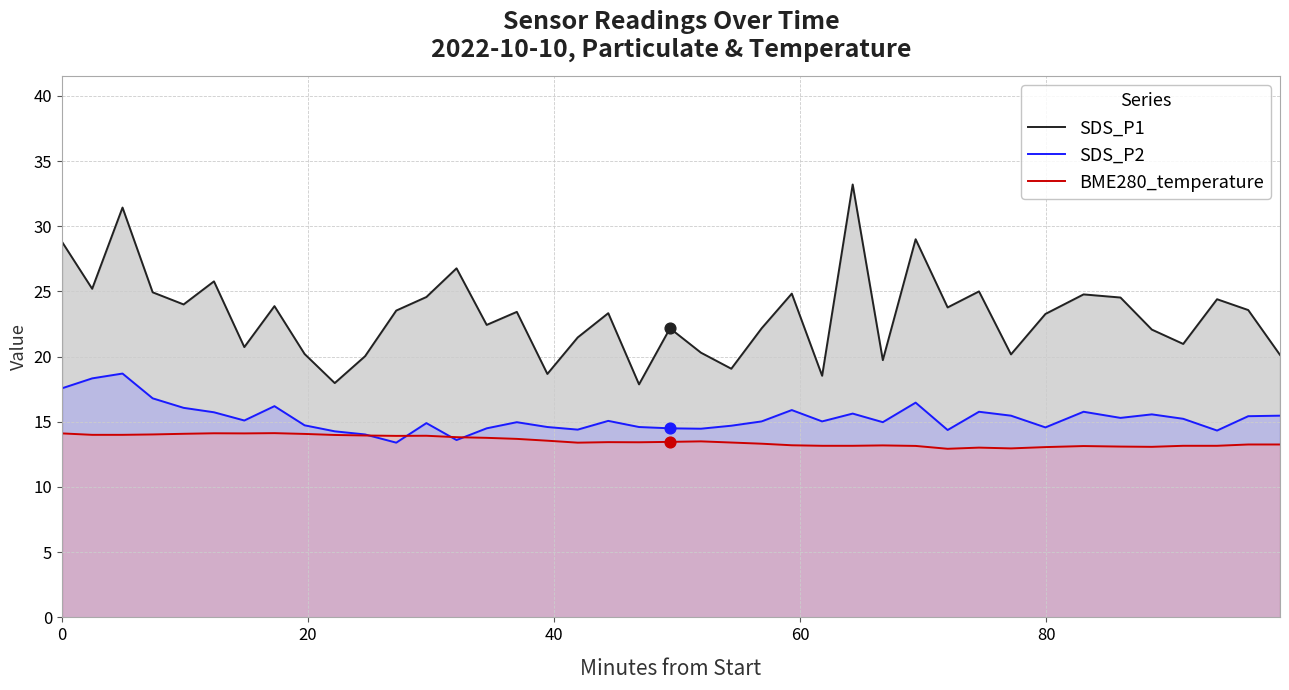

What are all the series names shown in the legend?

SDS_P1, SDS_P2, BME280_temperature